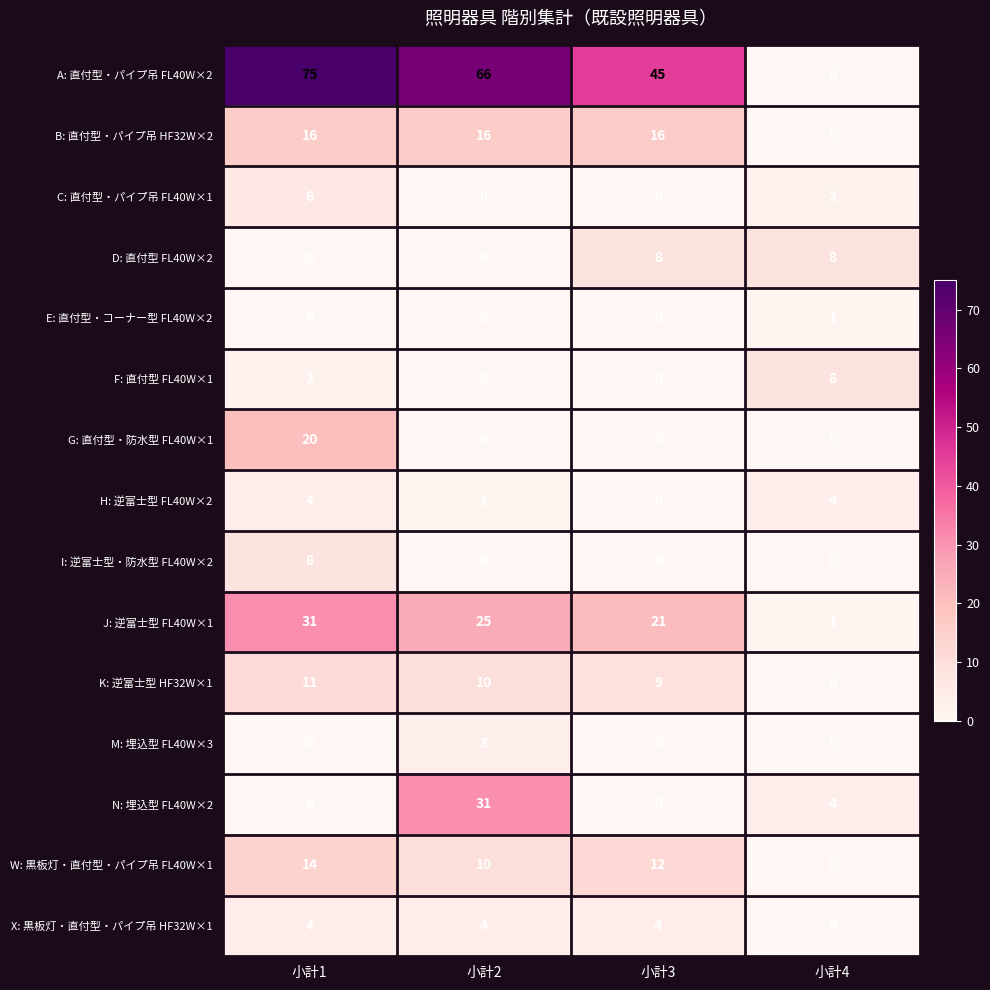

What is the total value across all series at 小計3?

115